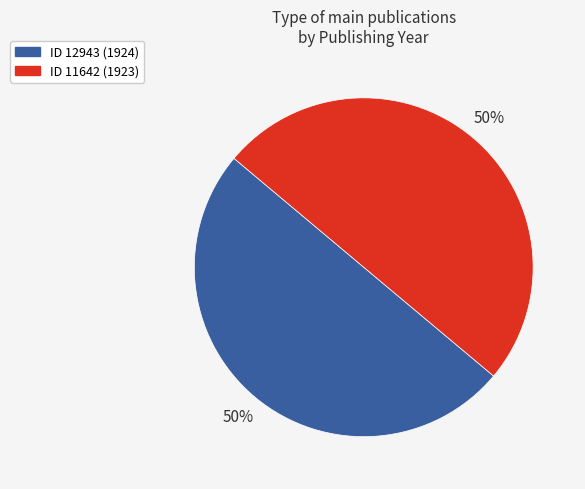

To the nearest percent, what is the average slice percentage?

50%